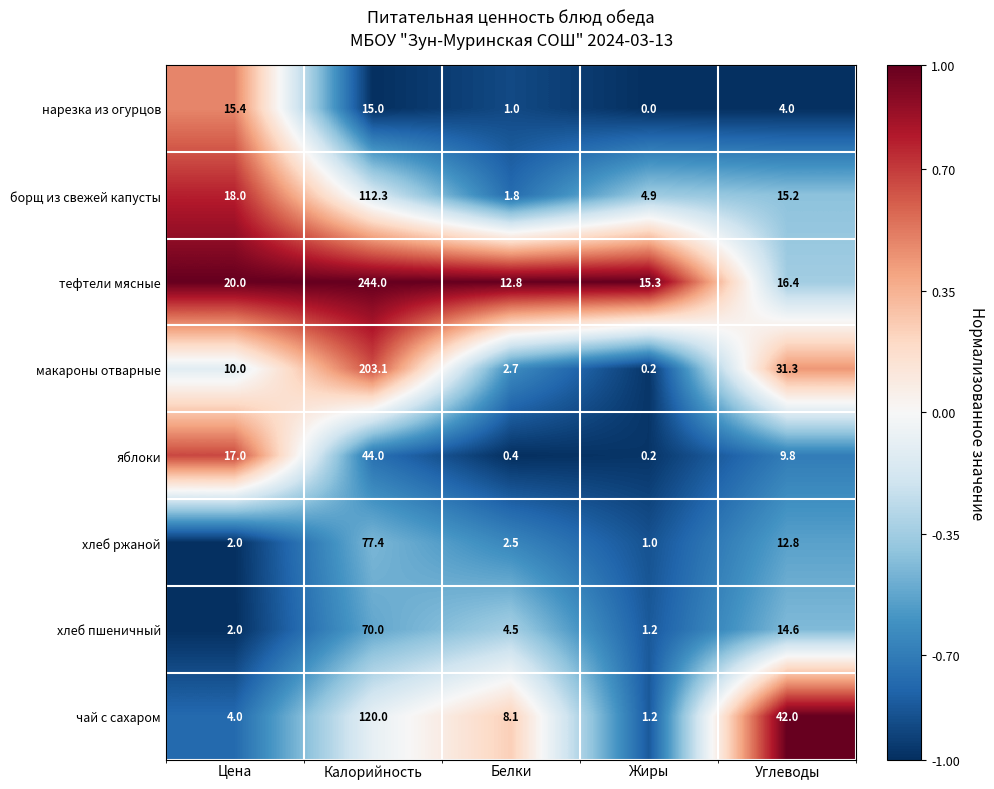

Which series has the widest spread of values?

тефтели мясные